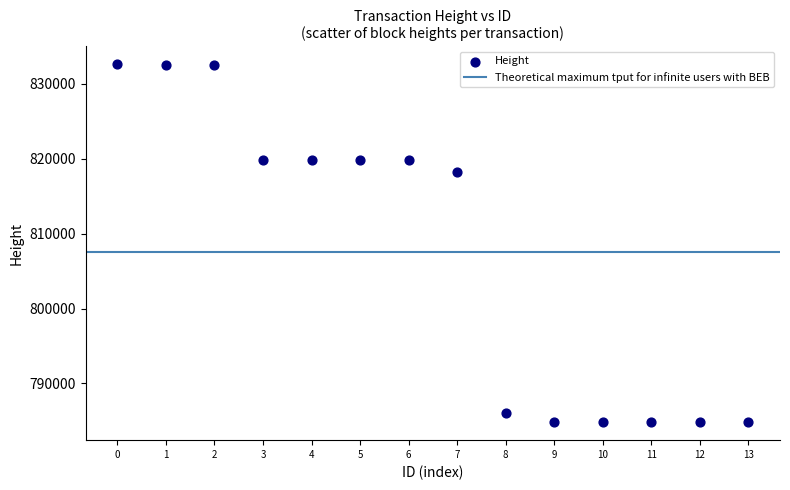

What is the range of Y values (max minus min)?

47755